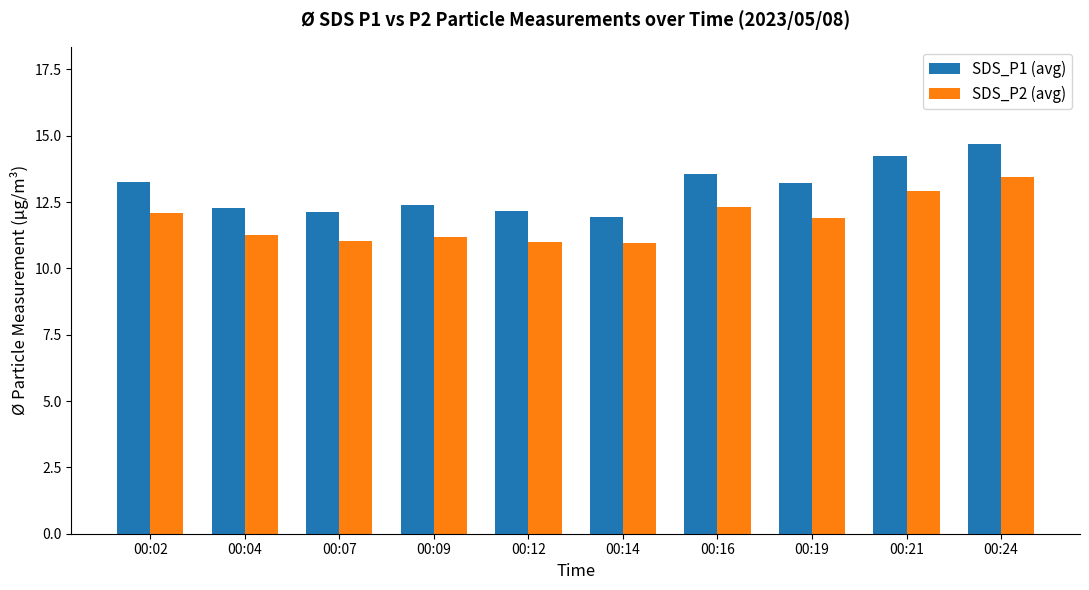

Which series changed the most between 00:21 and 00:24?

SDS_P2 (avg)